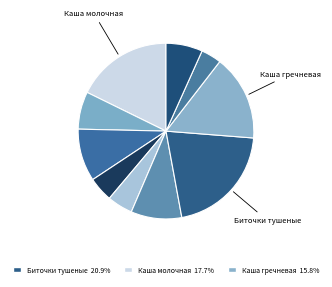

Count the number of slices in the pie.

10